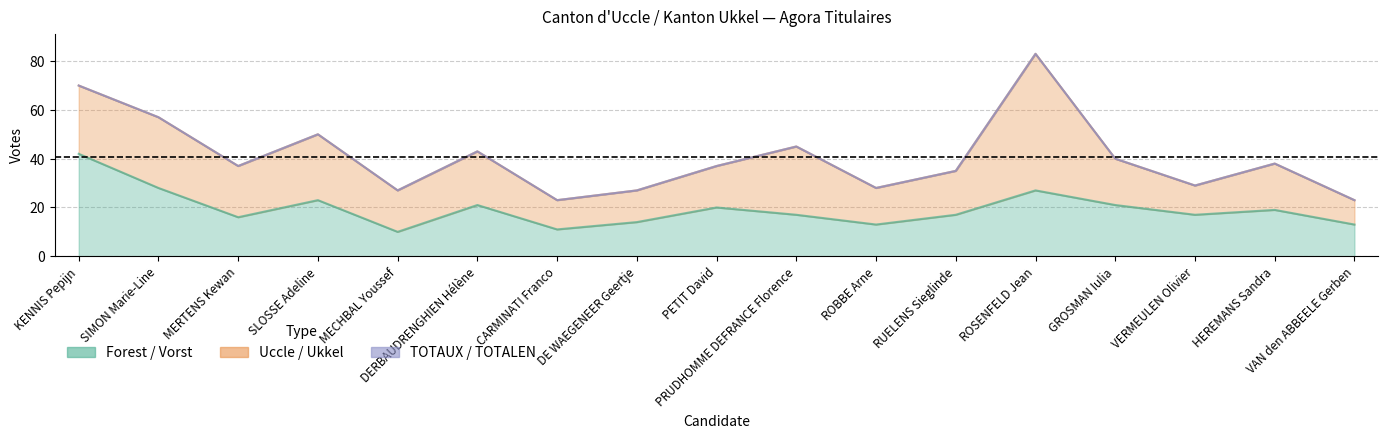

What is the label of the 6th point from the left?

DERBAUDRENGHIEN Hélène